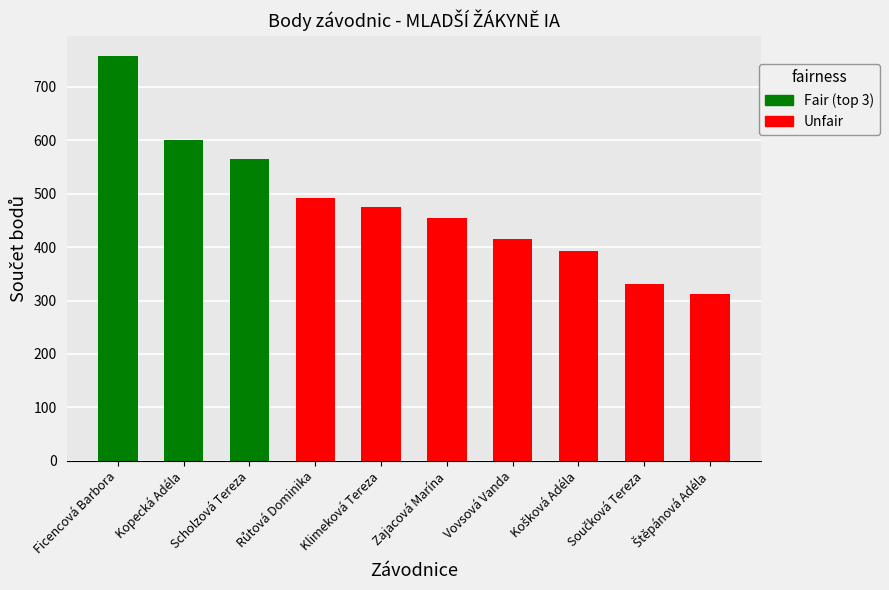

The chart shows a value of 684 at Vovsová Vanda. True or false?

False